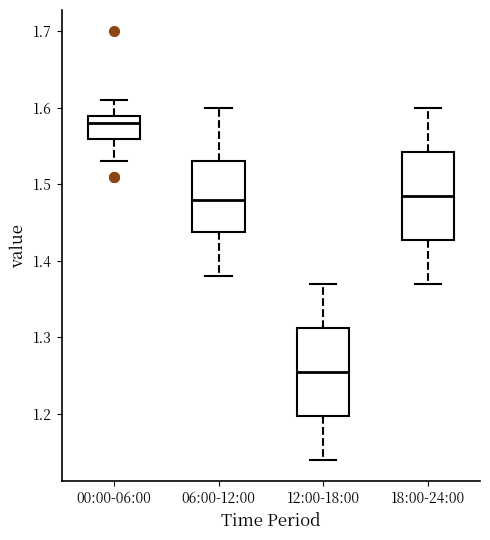

Which box has the lowest median line?

12:00-18:00